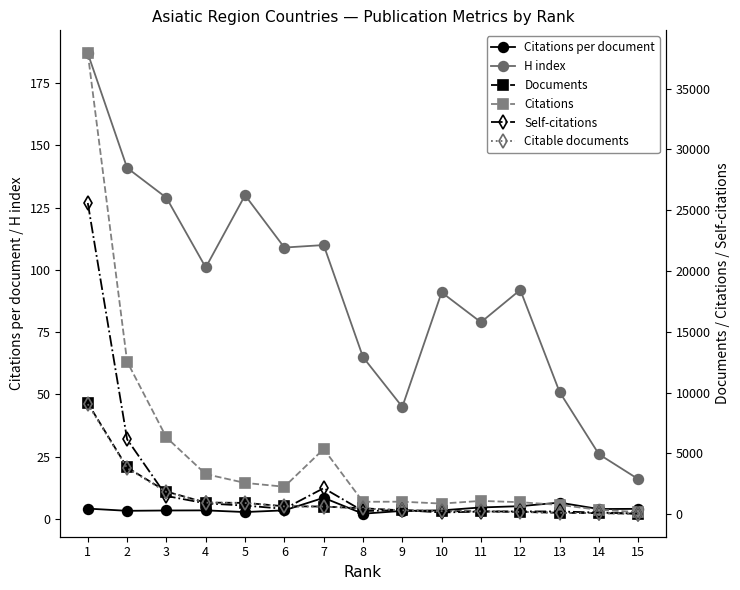

The Citations per document series shows 5.1 at 9. True or false?

False